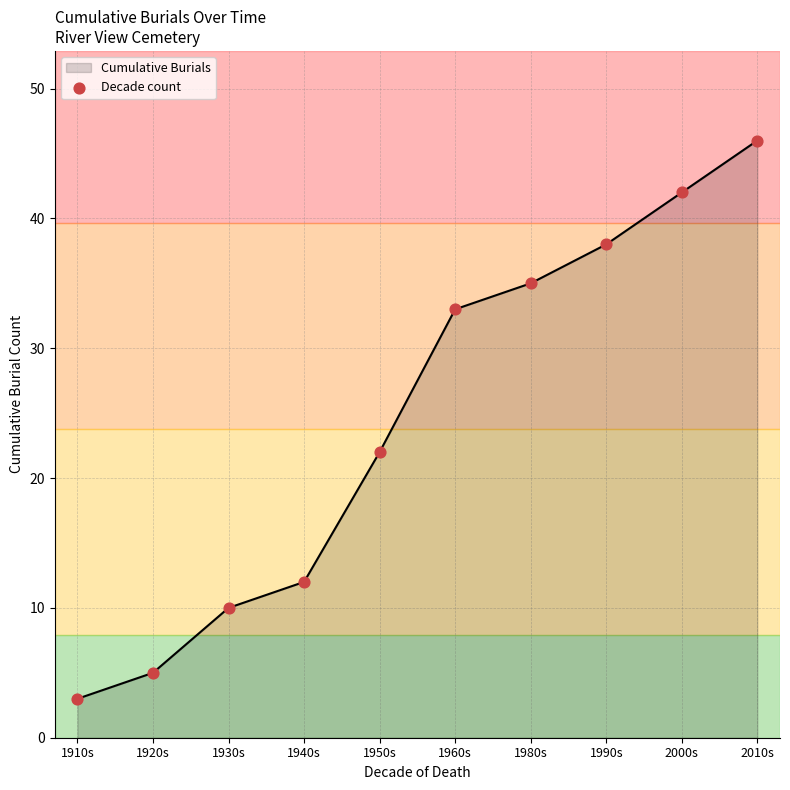

Is it true that the value at 1930s is 3?

False